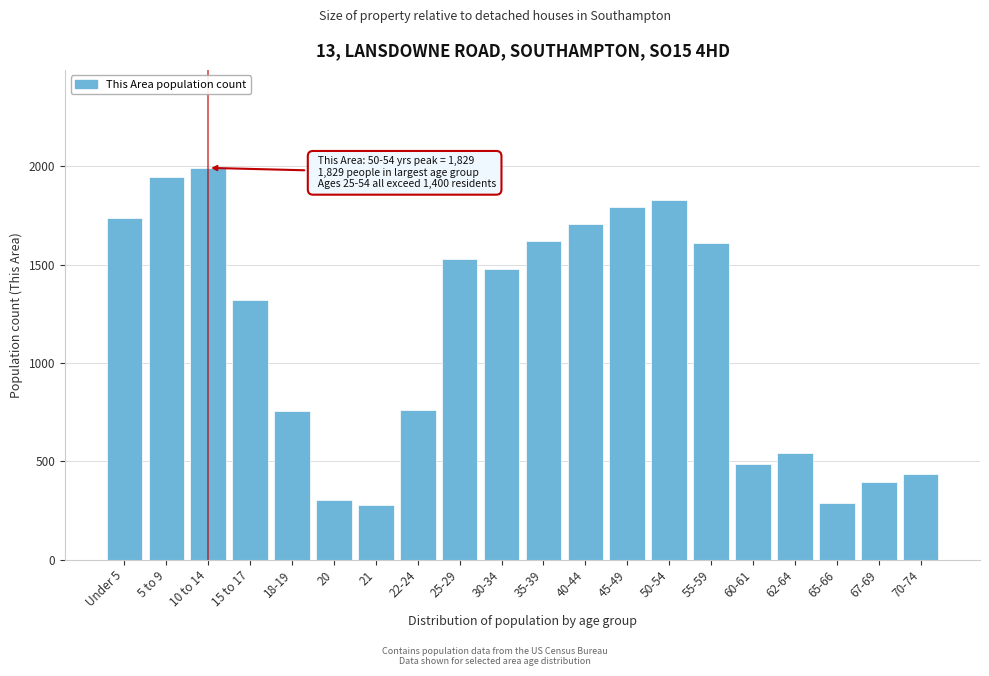

At which label is the value closest to 1136?

15 to 17